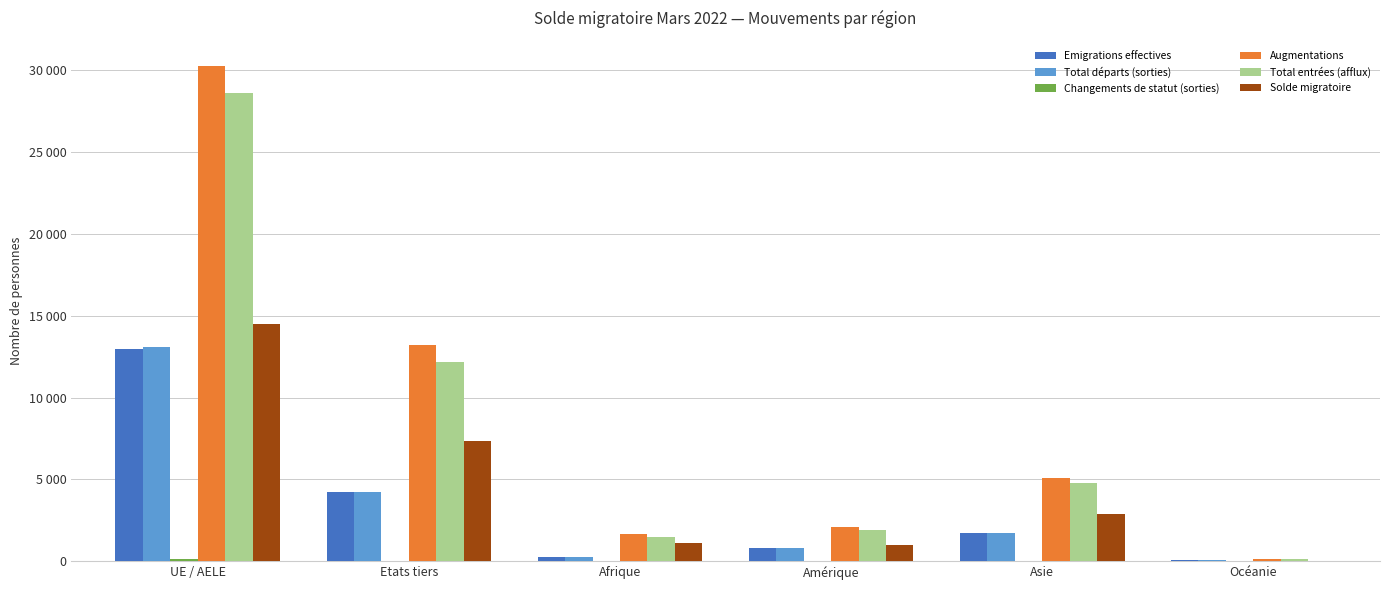

Rank the series at Etats tiers from lowest to highest value.

Changements de statut (sorties), Emigrations effectives, Total départs (sorties), Solde migratoire, Total entrées (afflux), Augmentations